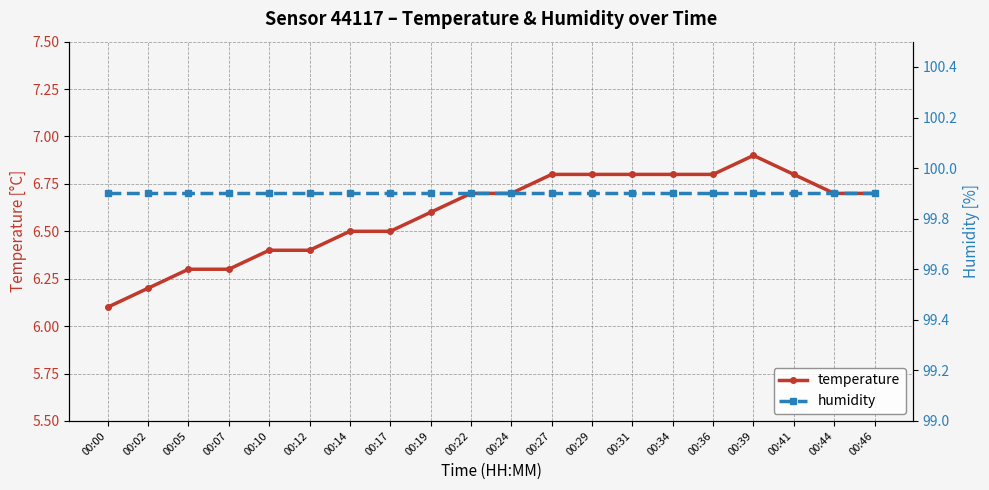

Where is humidity nearest to the value 99?

00:00